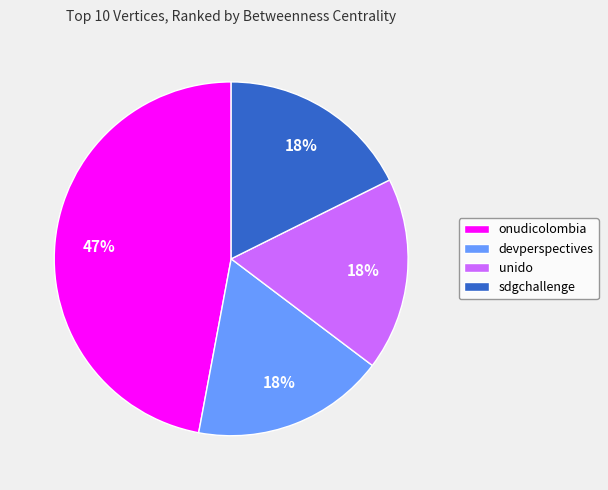

To the nearest percent, what portion does devperspectives represent?

18%